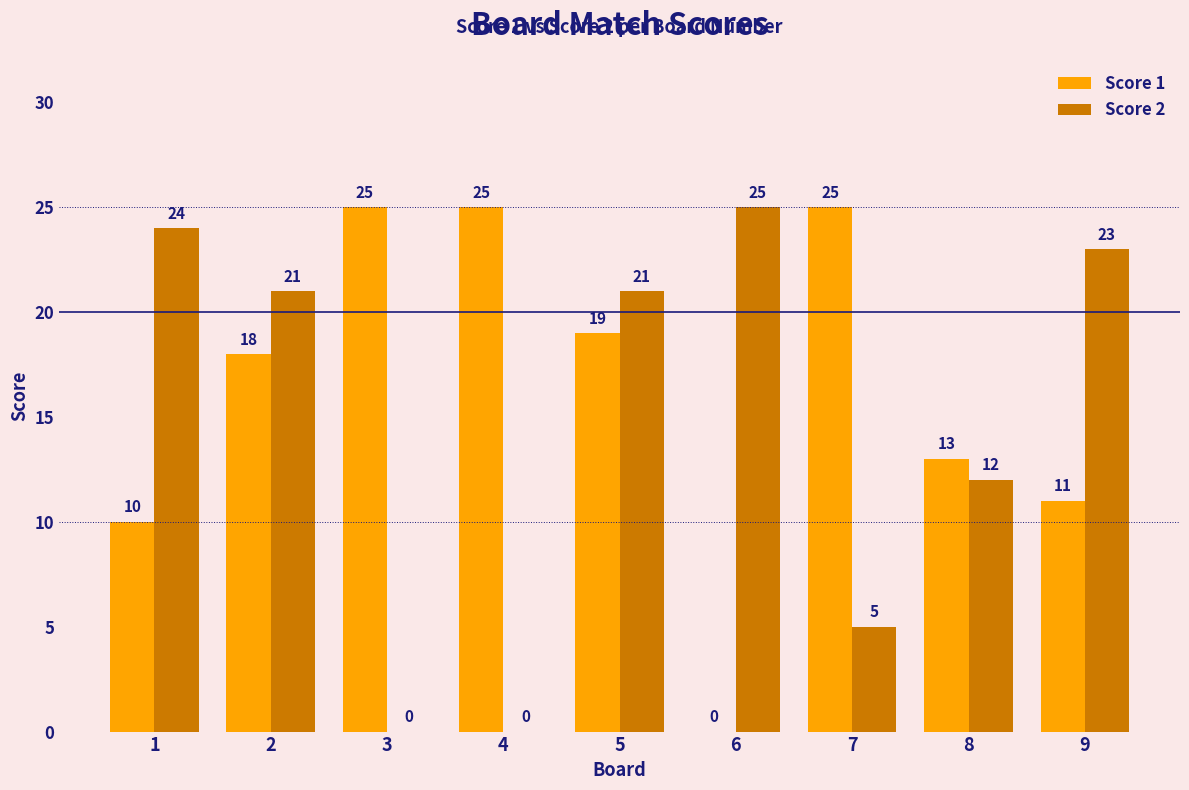

Reading left to right, list all the values displayed in this chart.

Score 1: 1=10	2=18	3=25	4=25	5=19	6=0	7=25	8=13	9=11
Score 2: 1=24	2=21	3=0	4=0	5=21	6=25	7=5	8=12	9=23